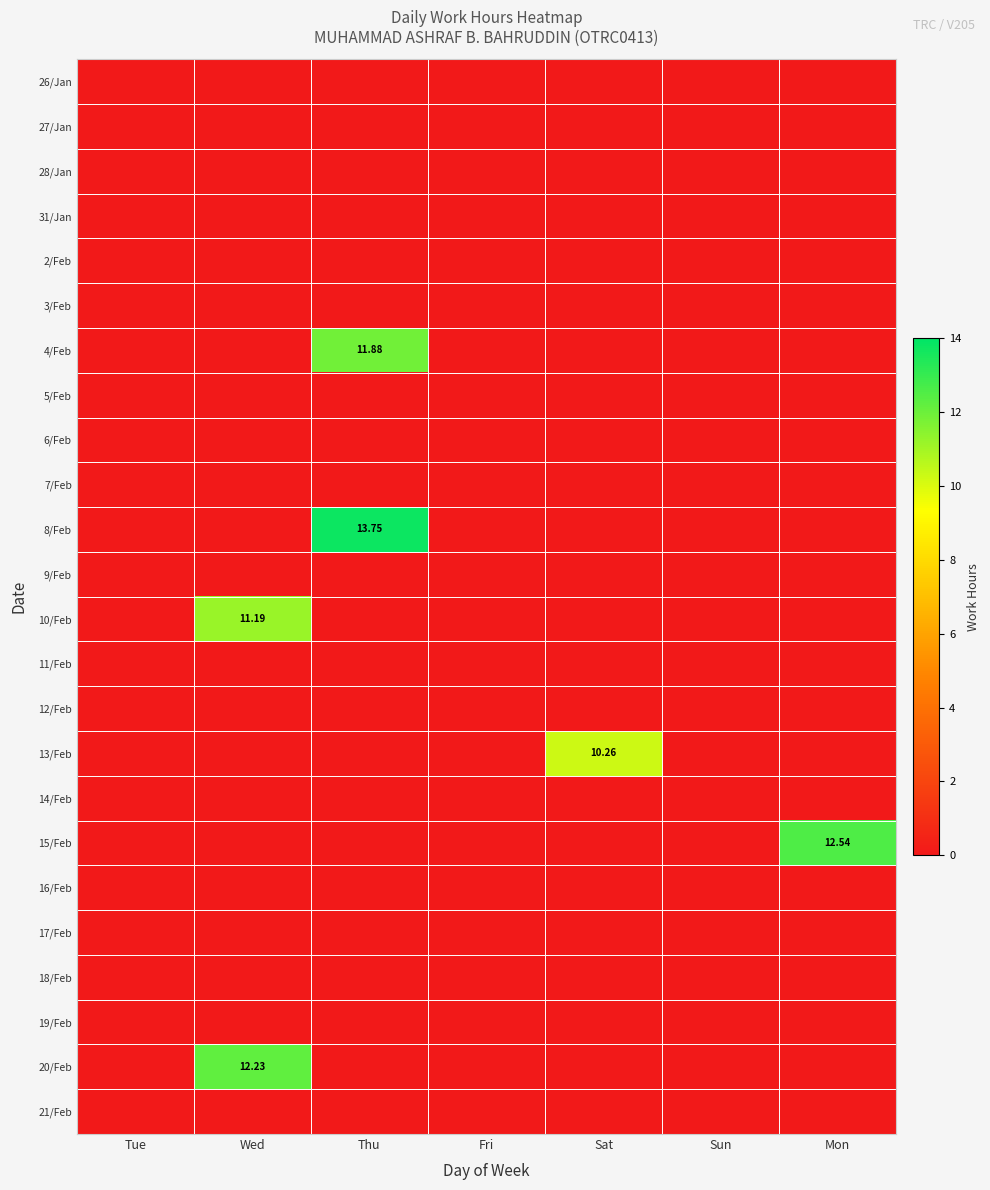

Count the number of categories in the chart.

7